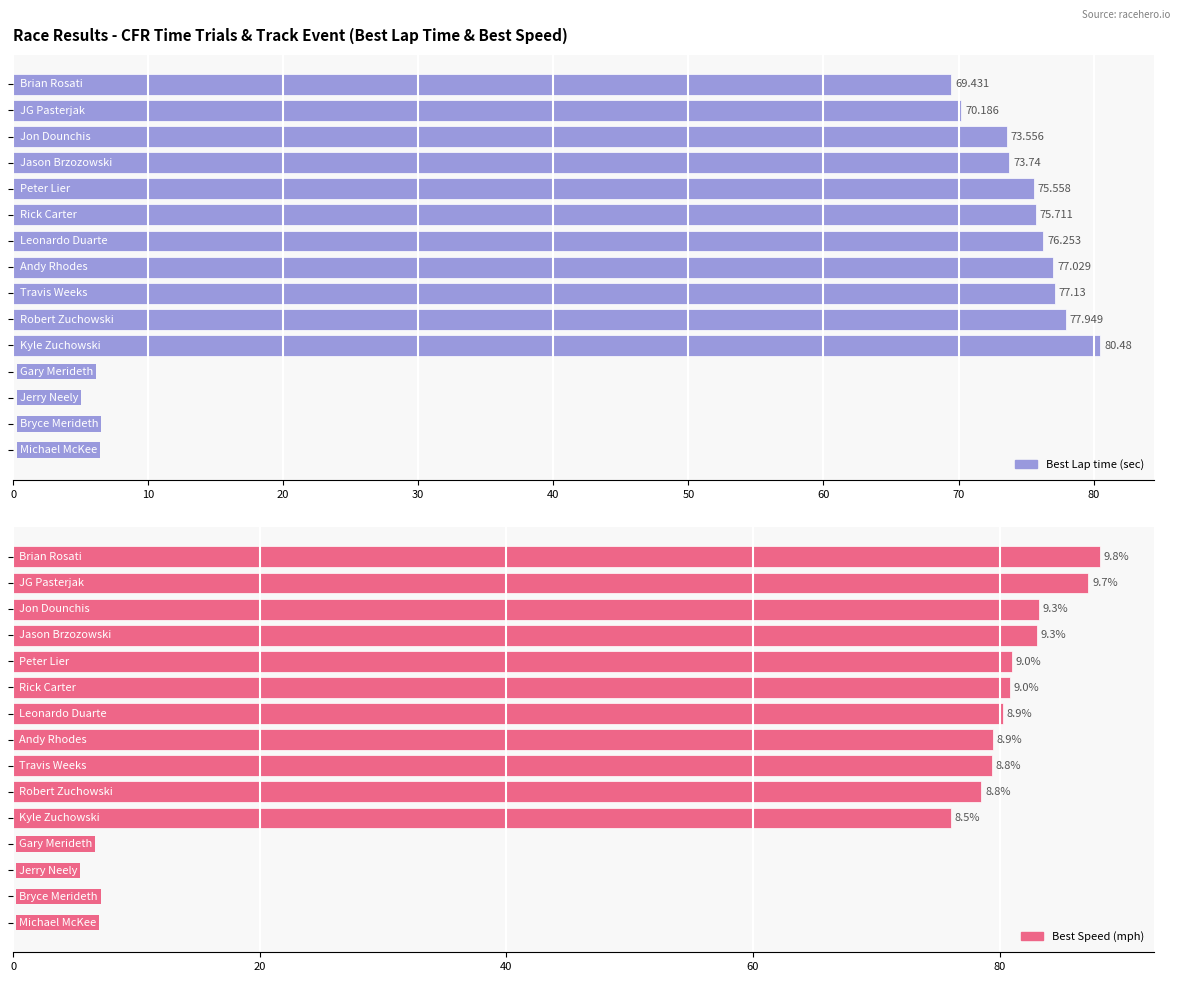

At how many categories does at least one series exceed 18?

11